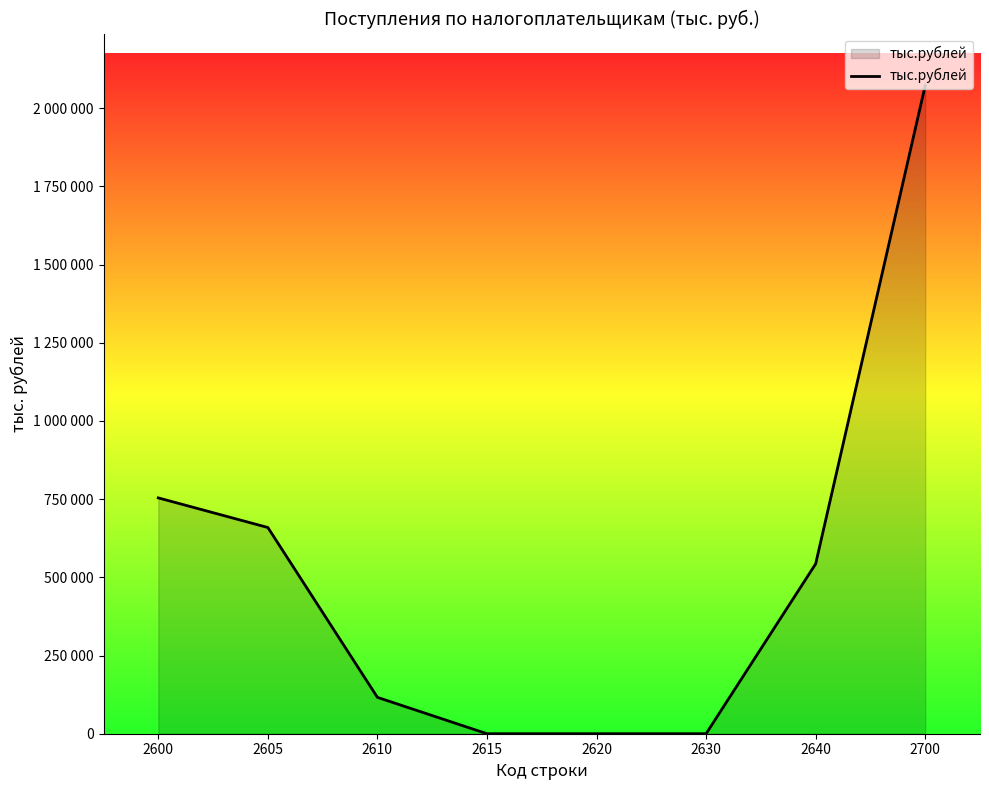

List the labels in order of value, smallest first.

2615, 2620, 2630, 2610, 2640, 2605, 2600, 2700